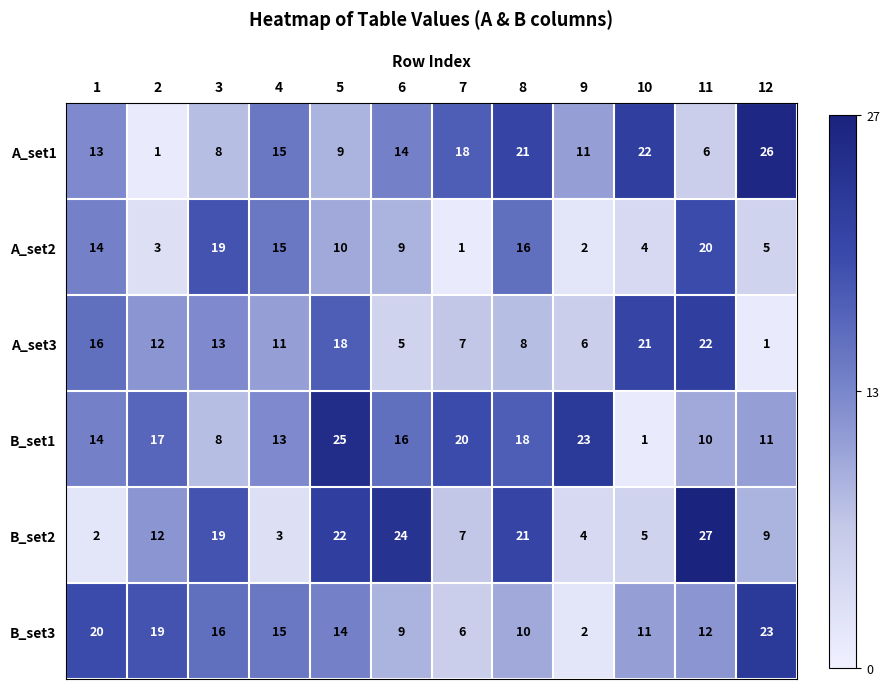

The A_set2 series shows 16 at 8. True or false?

True